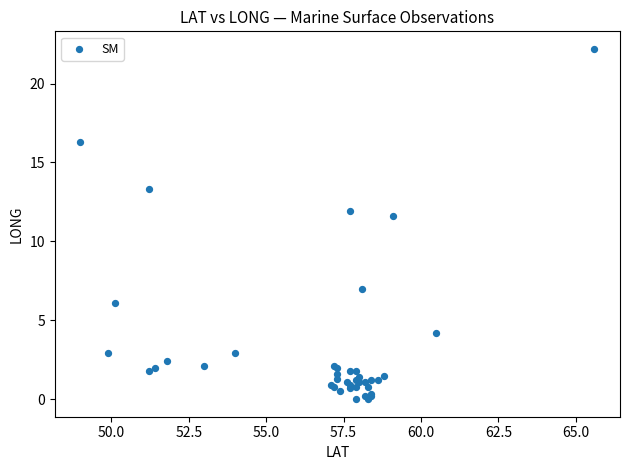

What Y value in the scatter plot is closest to 11?

11.6